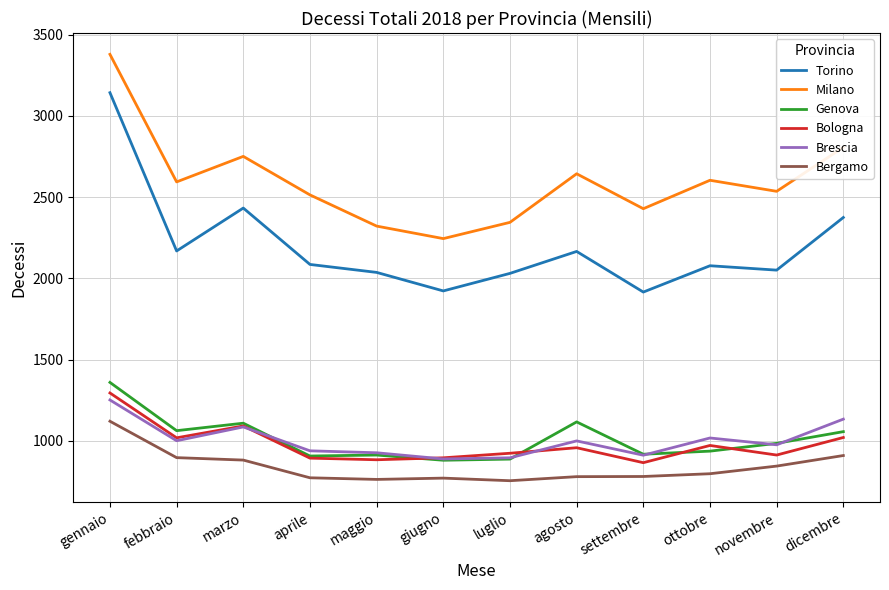

Rank the series at ottobre from highest to lowest value.

Milano, Torino, Brescia, Bologna, Genova, Bergamo